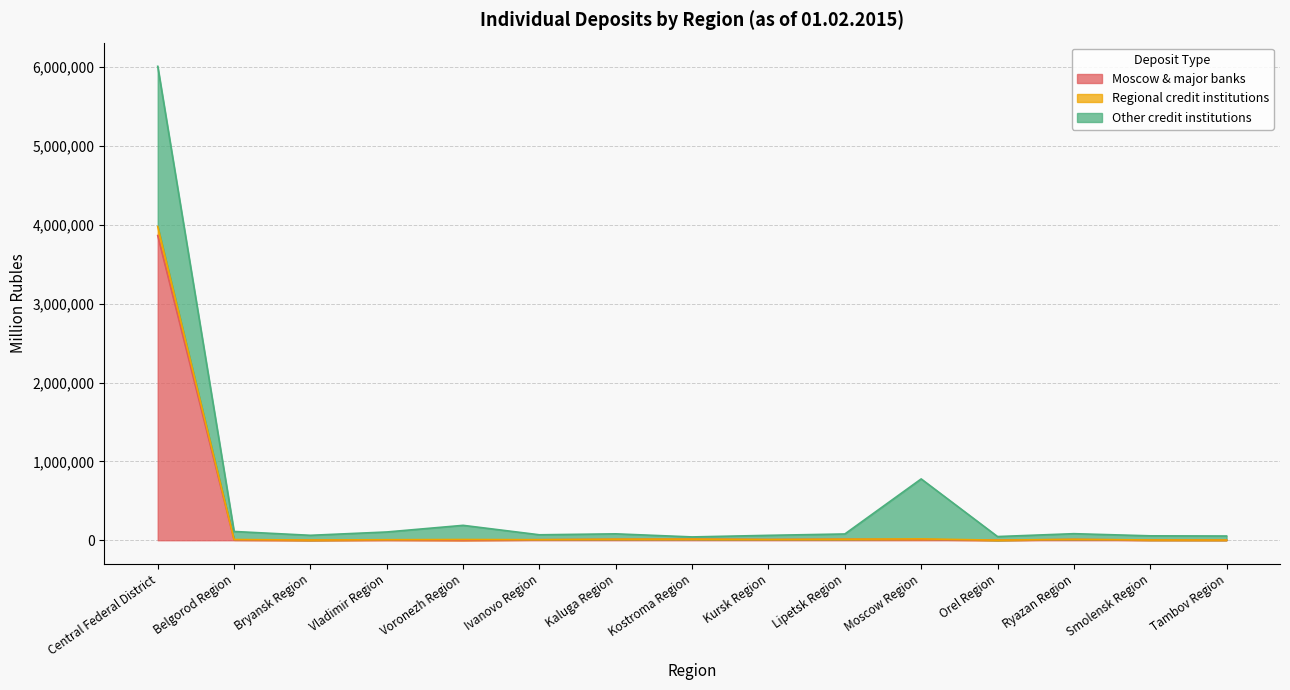

At which label does Moscow & major banks reach its minimum?

Bryansk Region